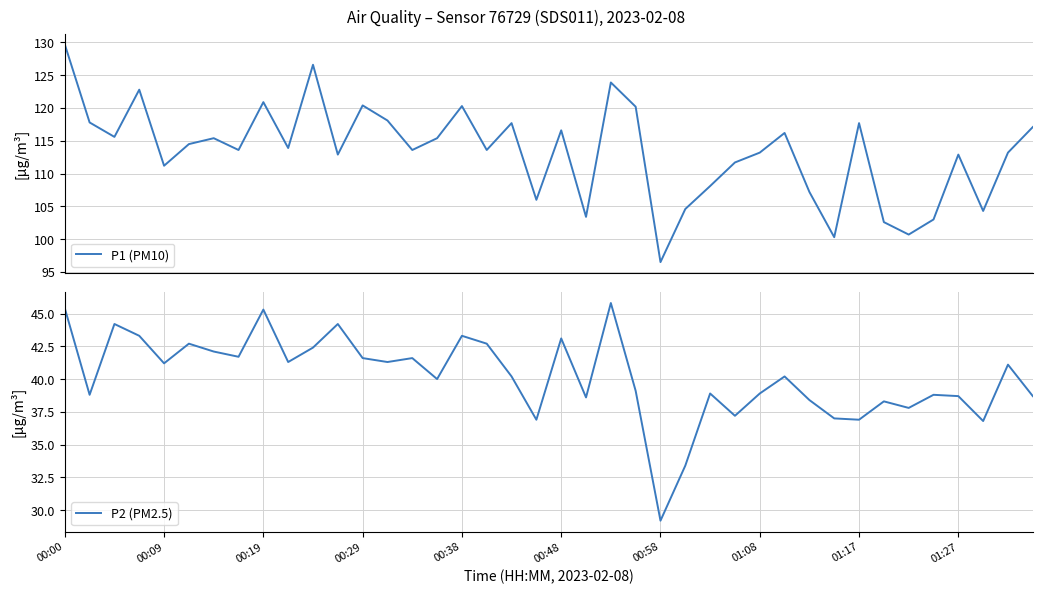

At which category is the sum across all series the highest?

00:00